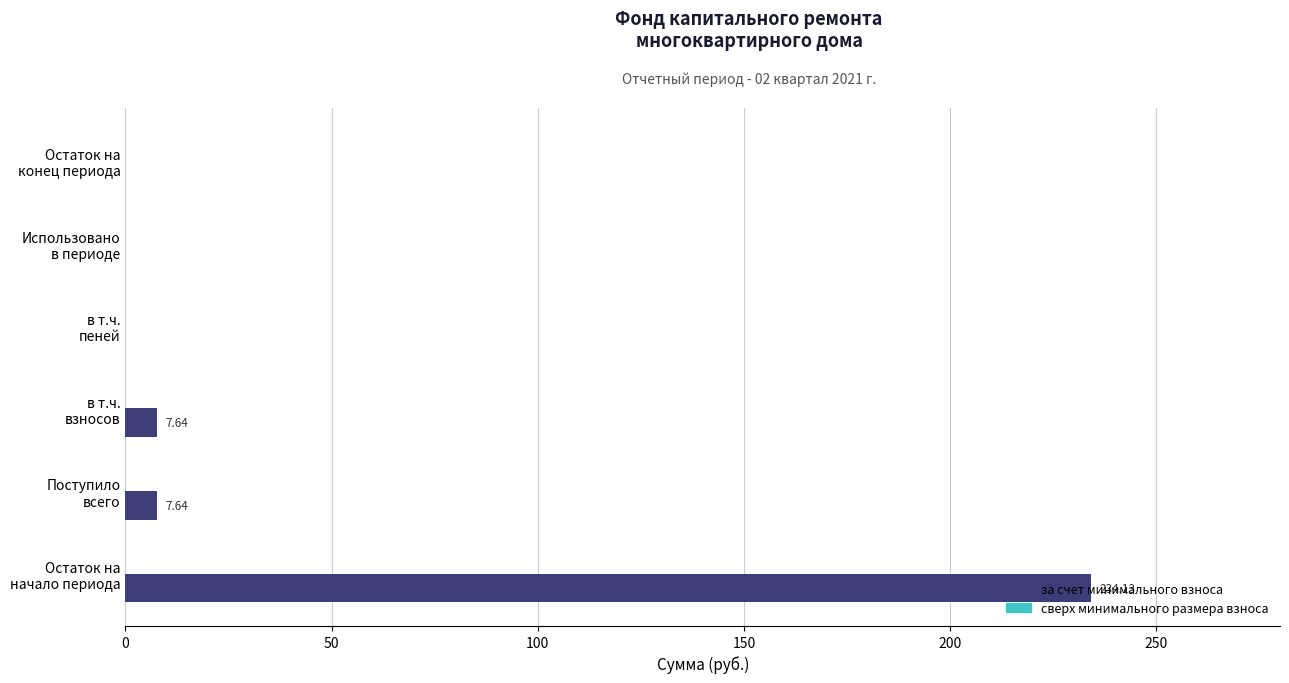

What is the sum of all values?

249.4